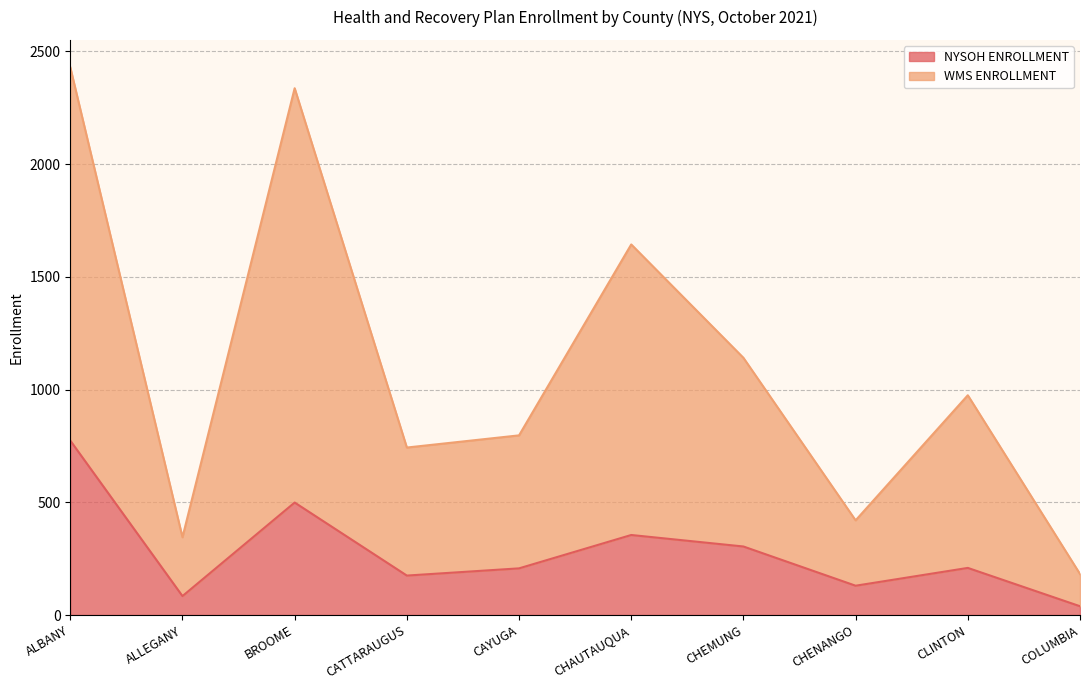

Which series has the largest range (max minus min)?

WMS ENROLLMENT